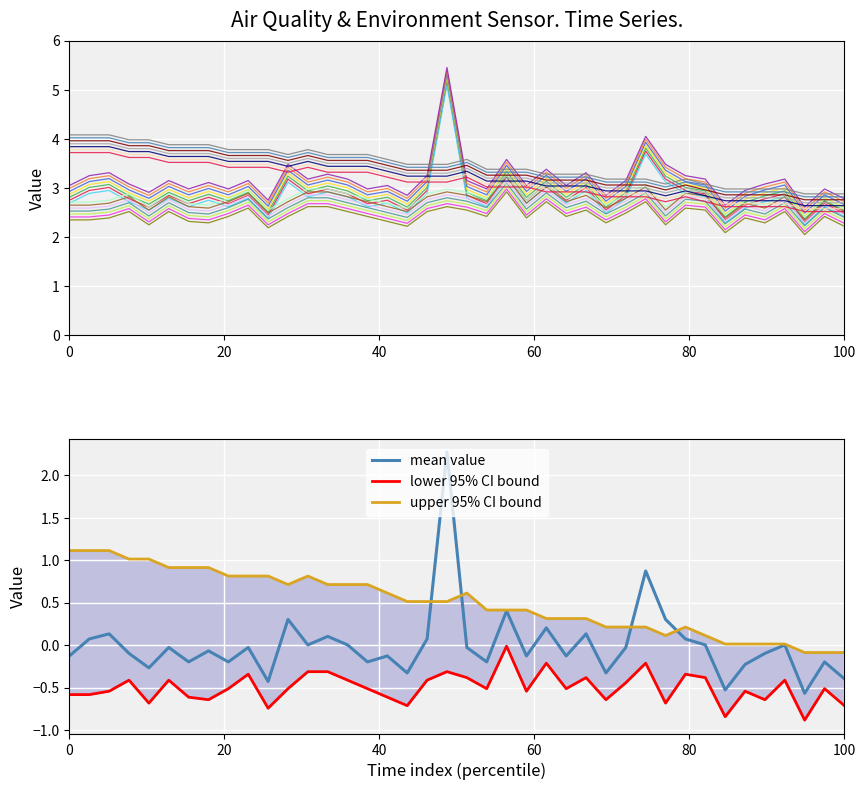

True or false: Humidity has more than 1 interior local peaks.

True